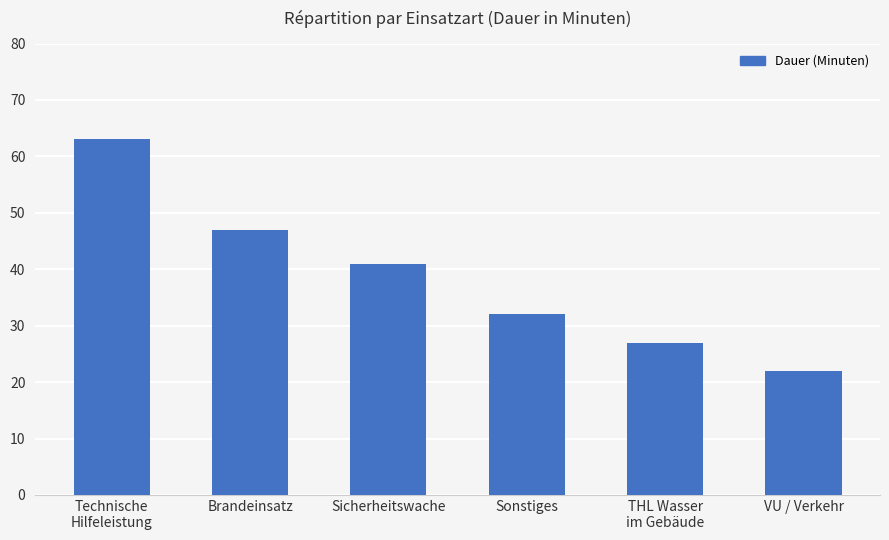

How many data points does each series have?

6